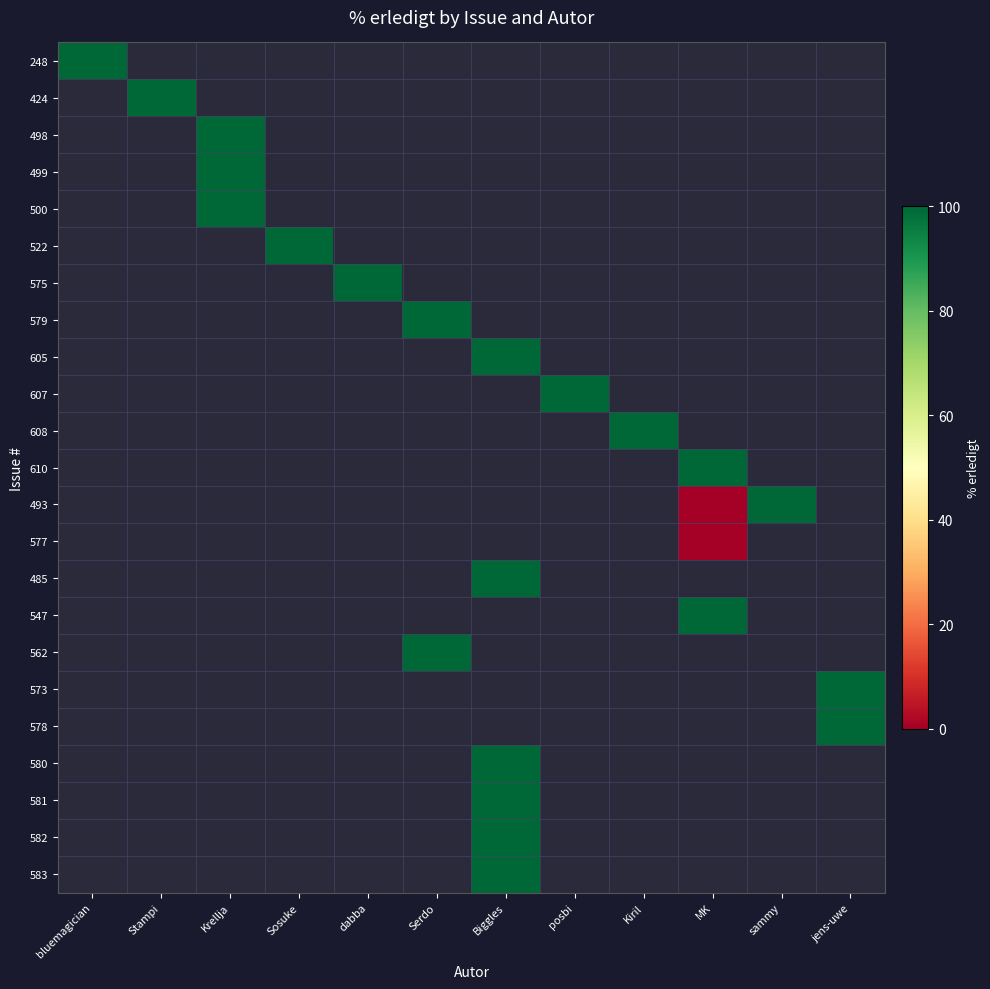

How many series are shown in this chart?

23